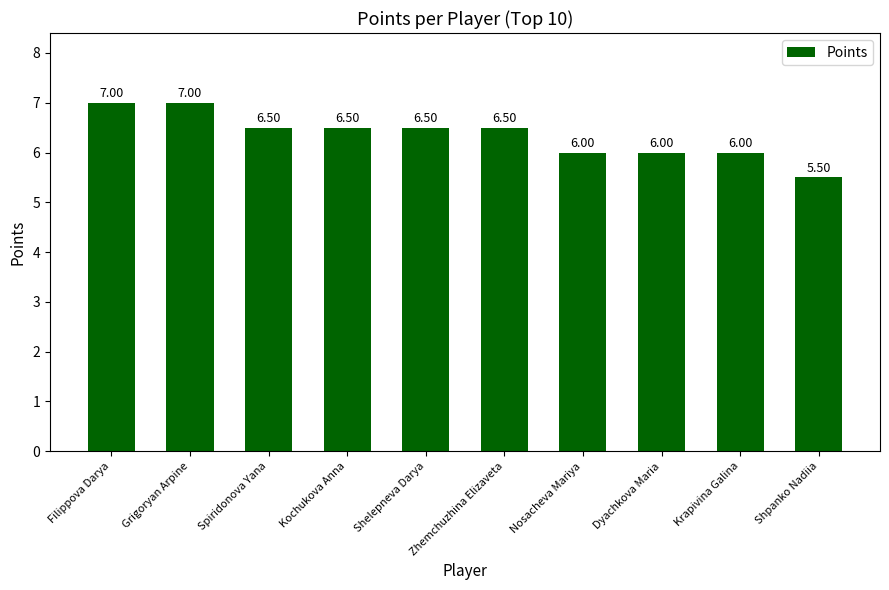

Reading left to right, extract all data points from this chart.

7.0	7.0	6.5	6.5	6.5	6.5	6.0	6.0	6.0	5.5